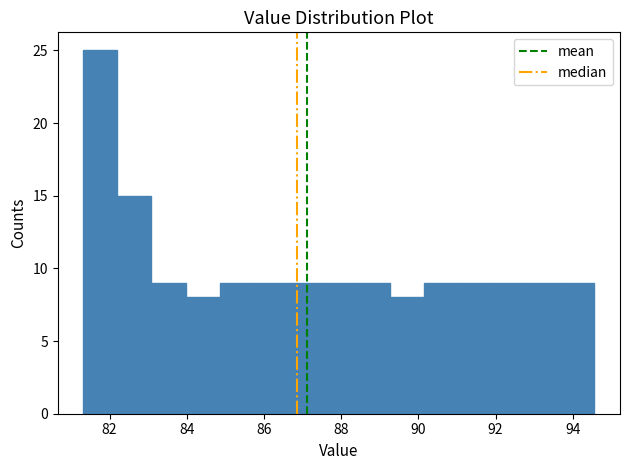

Which range on the x-axis has the tallest bar?

81.4 to 82.2